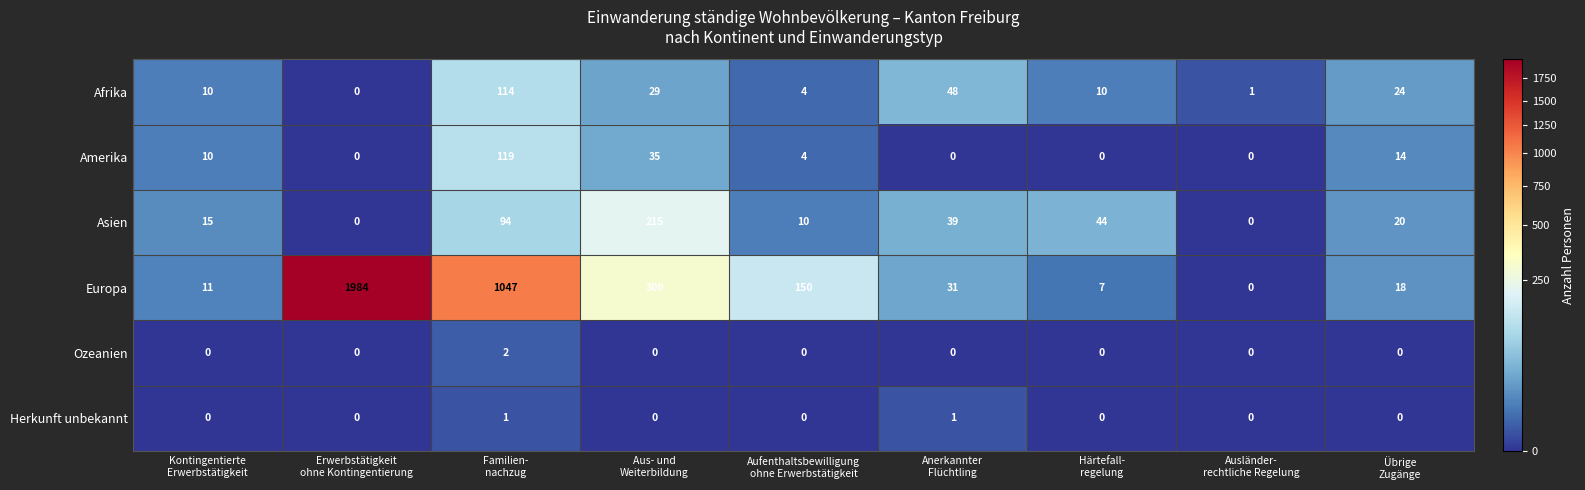

How many series are shown in this chart?

6